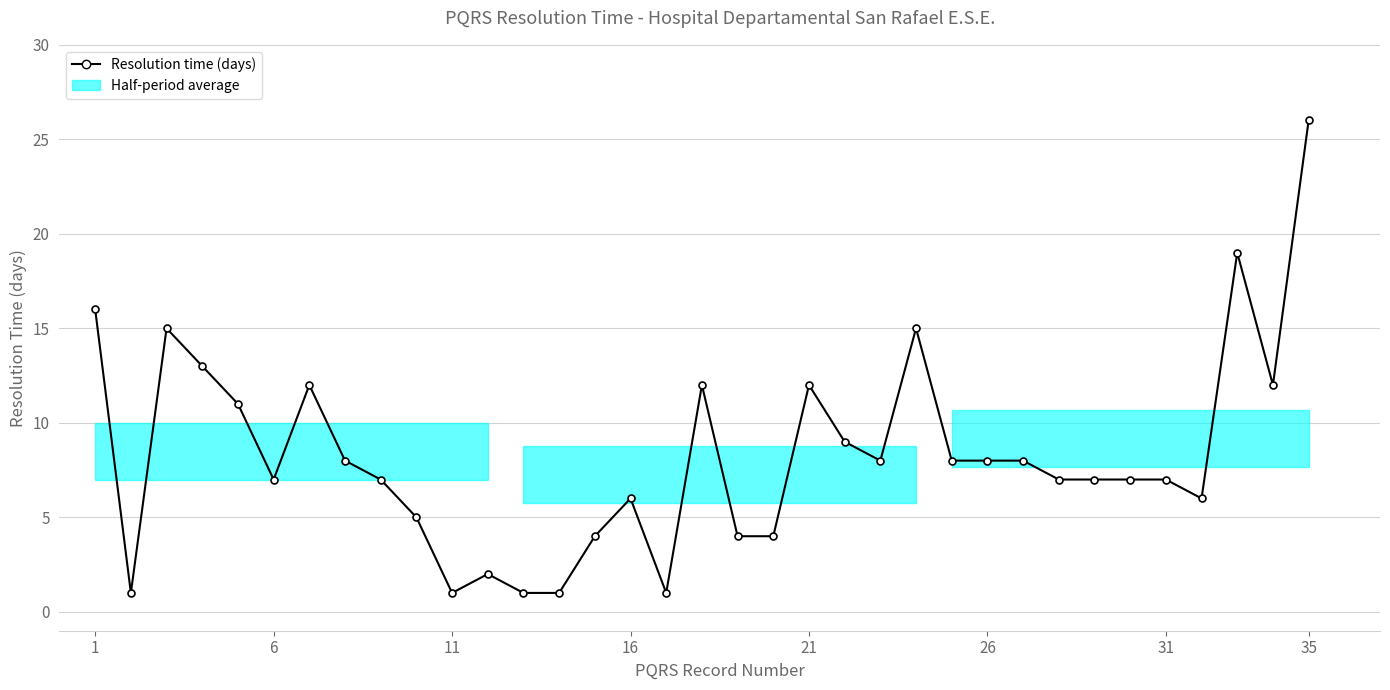

How many lines are shown in the chart?

1